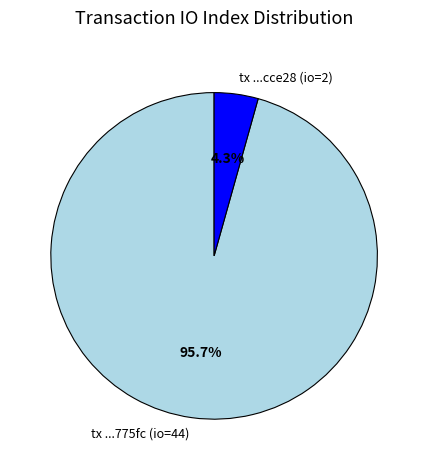

Does any single category account for the majority?

Yes